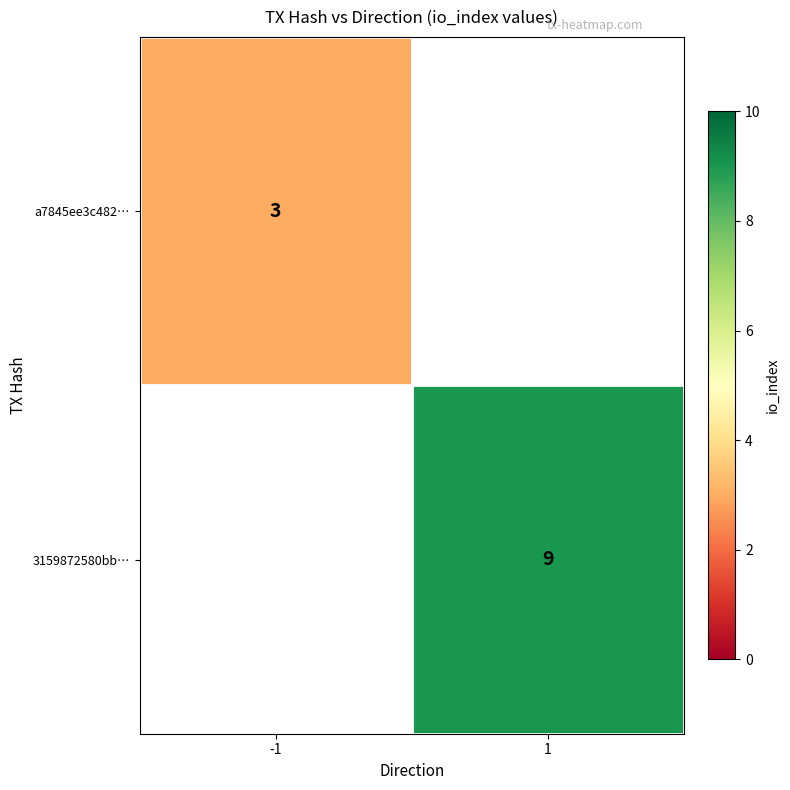

The value of 3159872580bb… at 1 is 9. True or false?

True